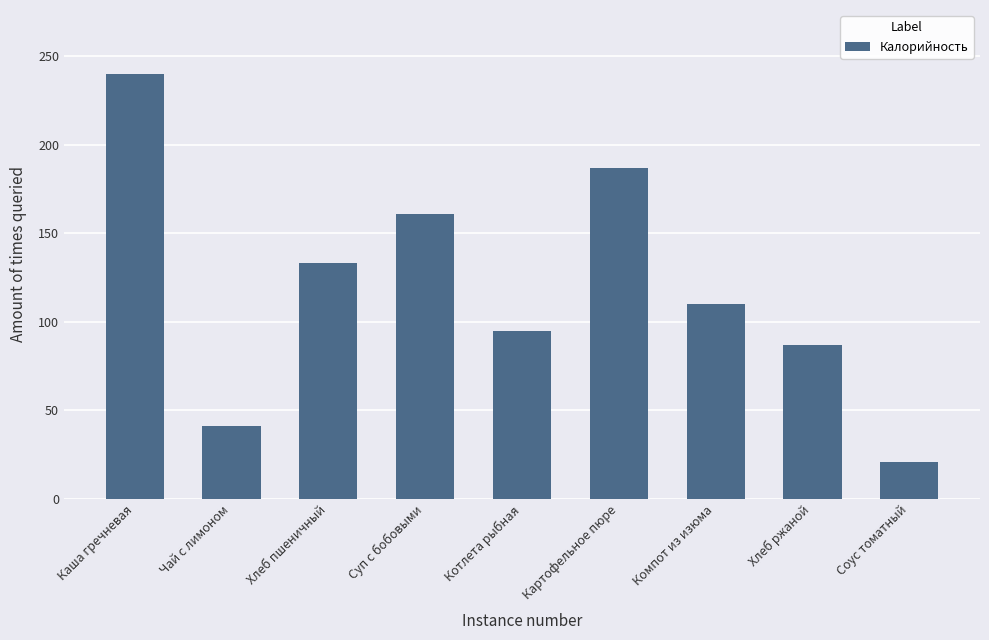

Between Компот из изюма and Соус томатный, which is larger?

Компот из изюма